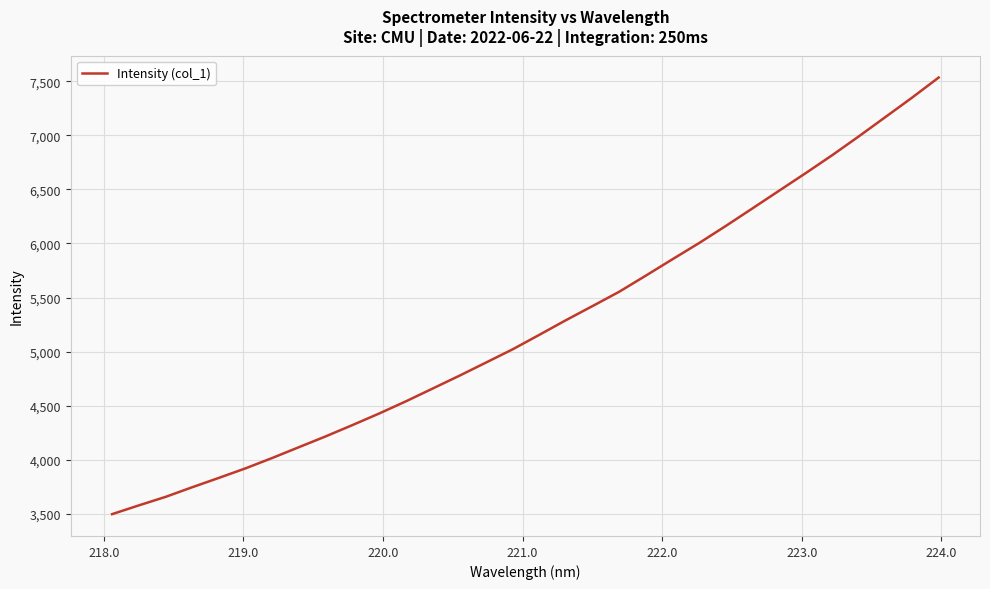

What is the difference between the maximum and minimum values?

4036.2